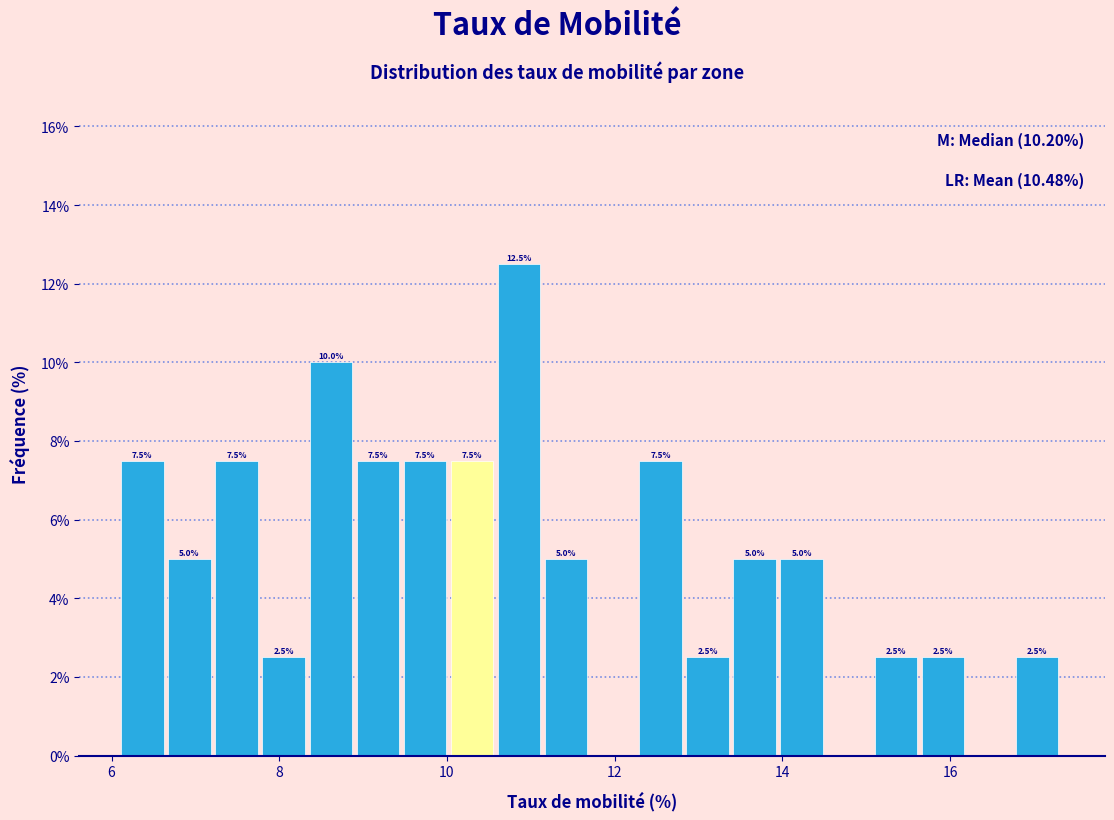

Read against the x-axis, roughly where is the centre of the tallest bar?

10.8